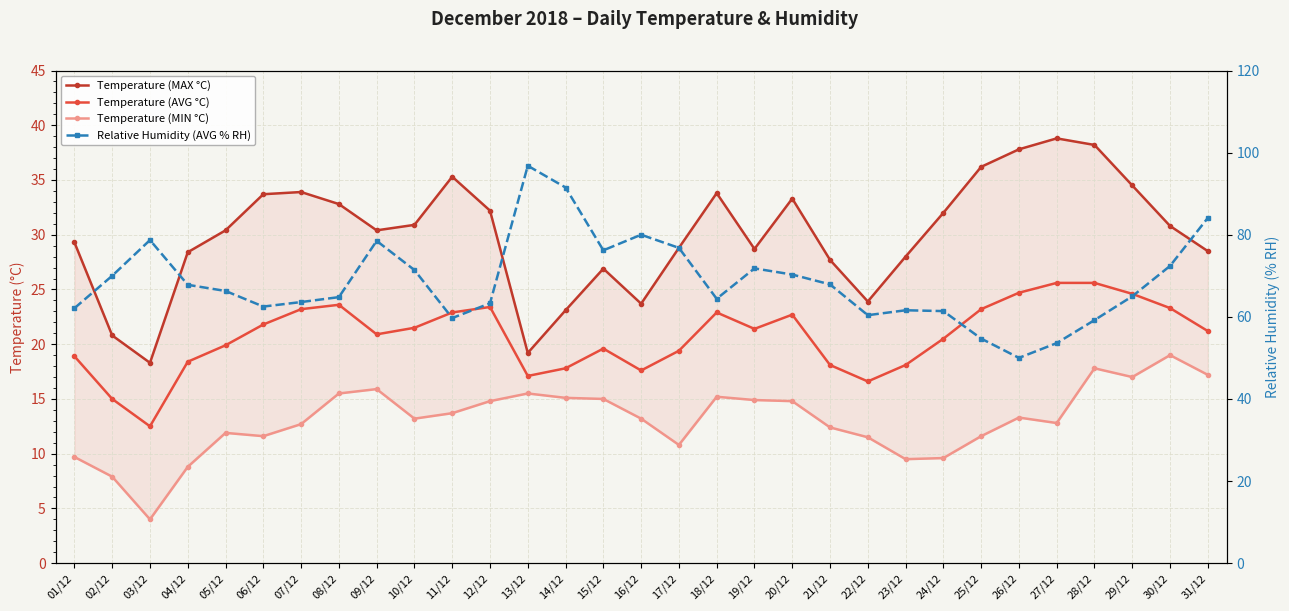

True or false: Relative Humidity (AVG % RH) and Temperature (AVG °C) intersect in this chart.

False